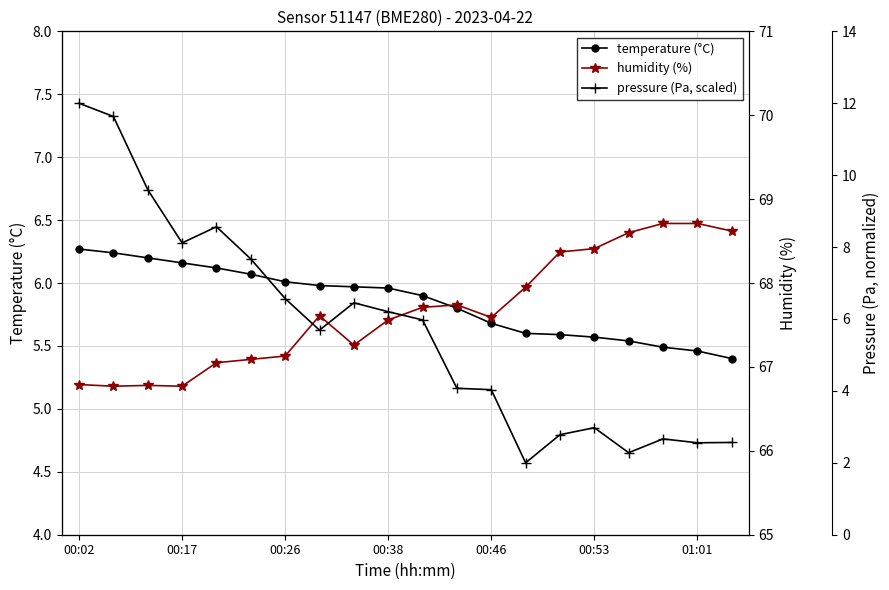

What is the minimum value for temperature (°C)?

5.4